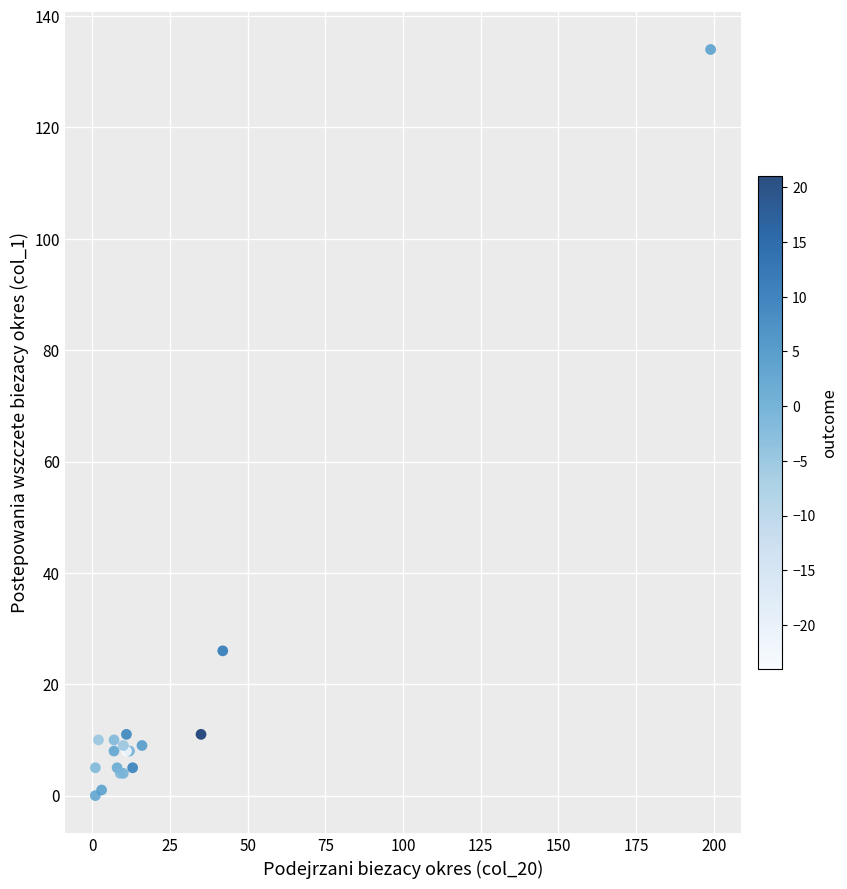

What Y value in the scatter plot is closest to 67?

26